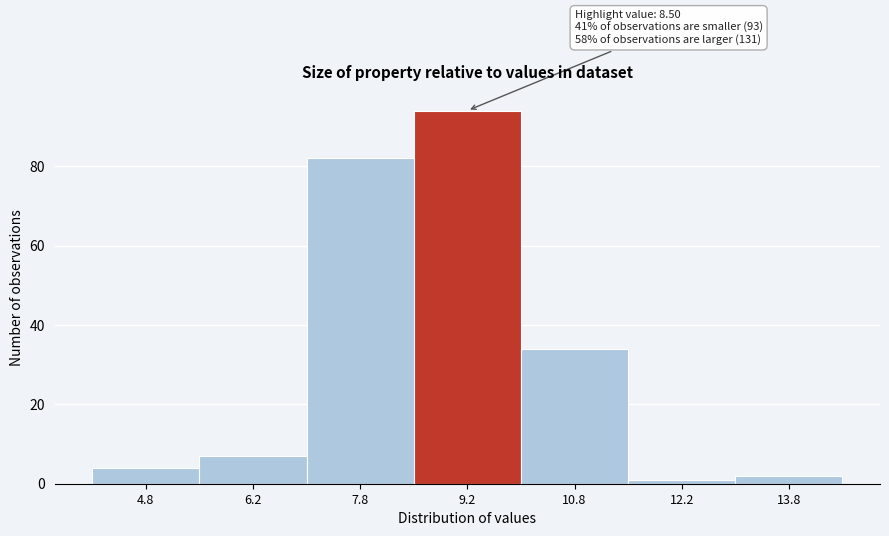

Which range on the x-axis has the tallest bar?

8.5 to 10.0